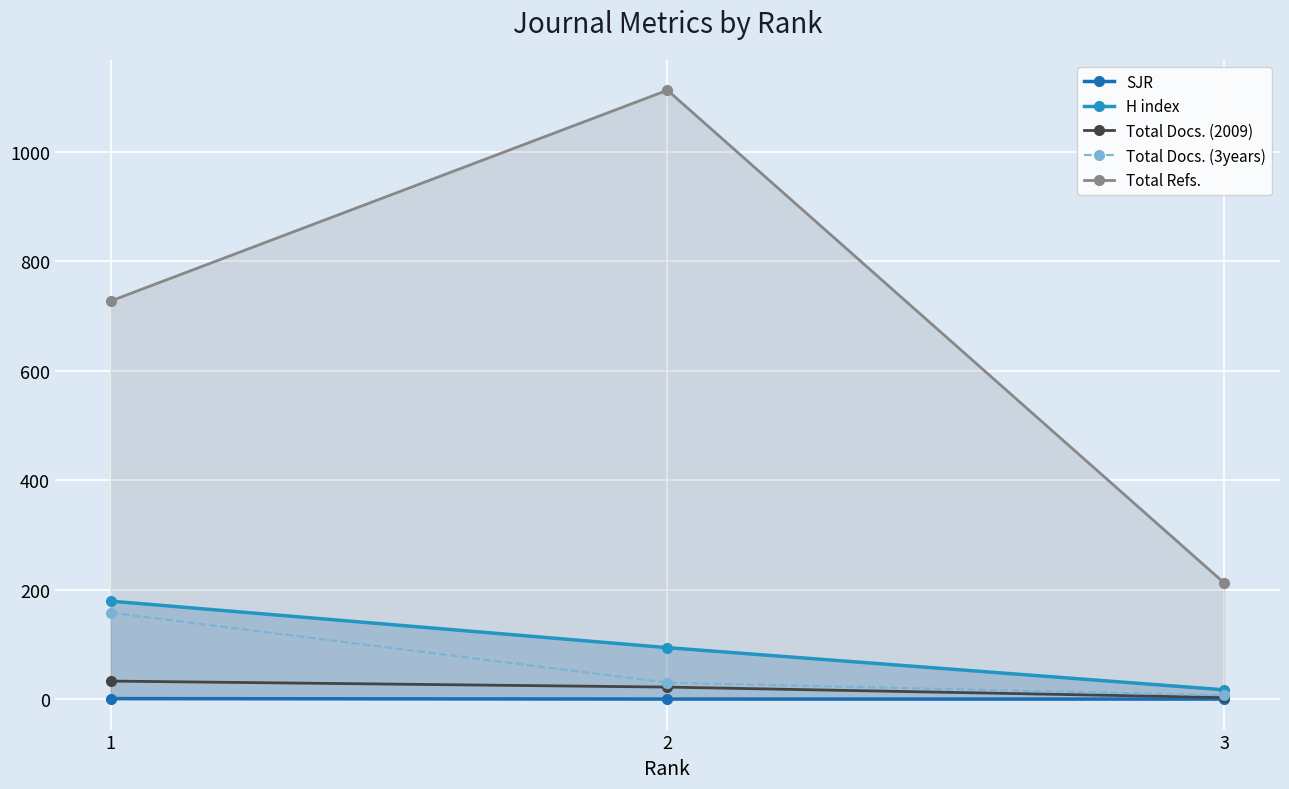

What is the maximum value shown in the chart?

1112.0